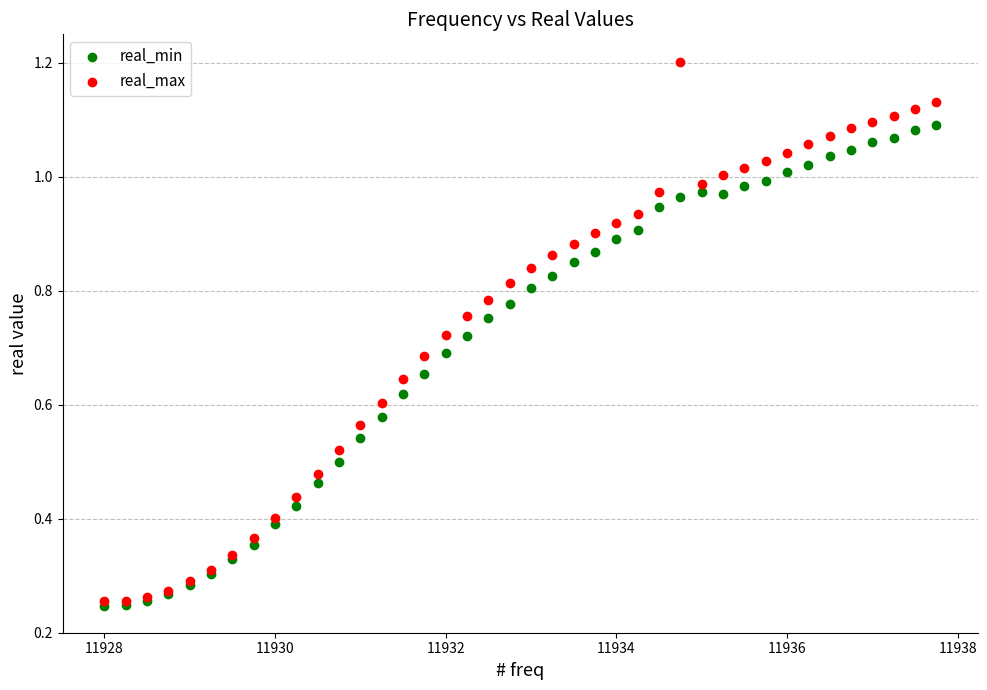

What are all the series names shown in the legend?

real_min, real_max